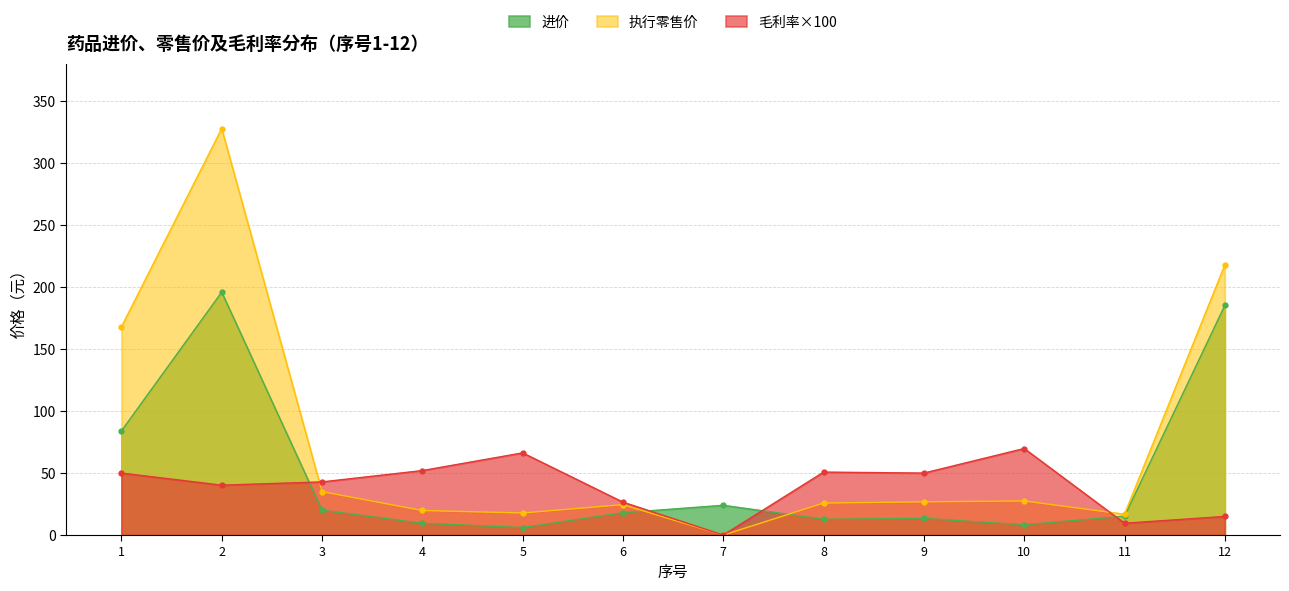

Which category has the lowest value across all series?

7